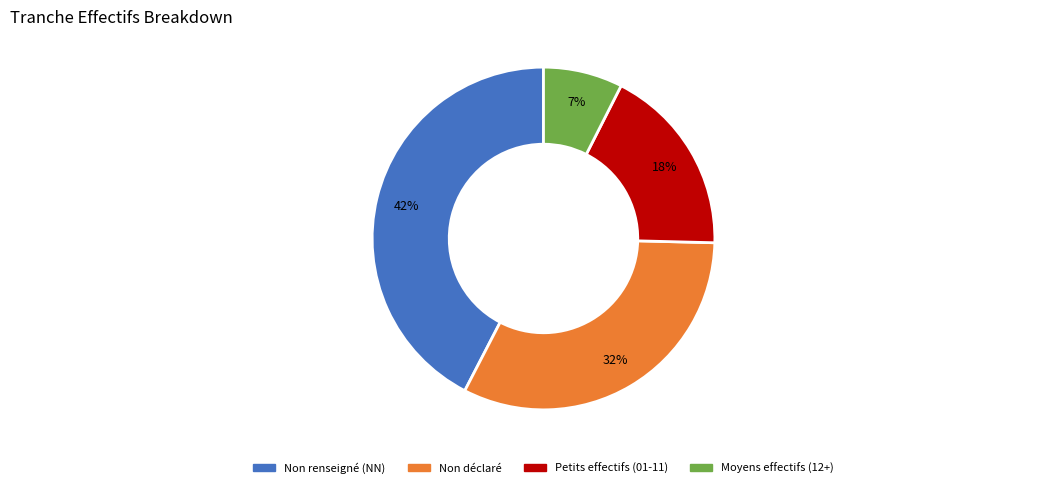

Count the number of slices in the pie.

4